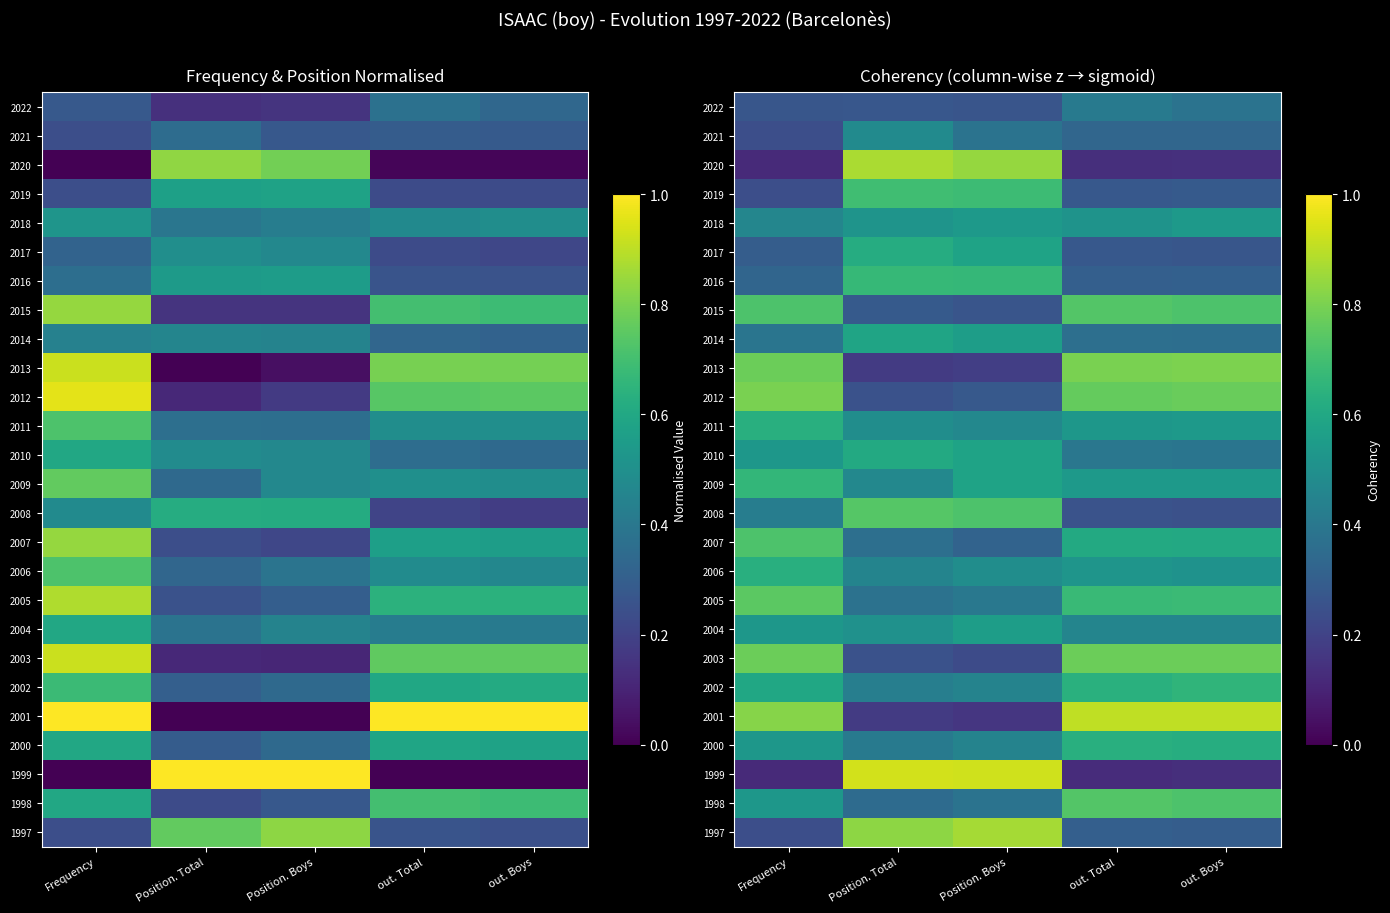

What is the difference between the highest and lowest values at Position. Total?

0.8